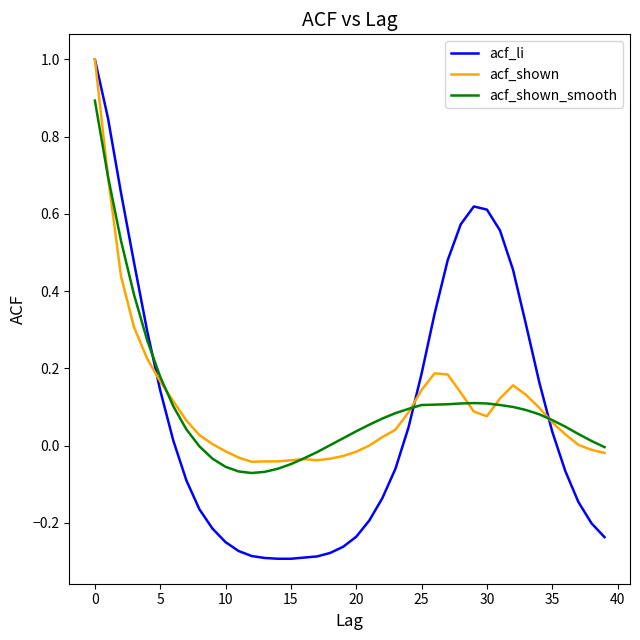

What is the maximum value shown in the chart?

1.0